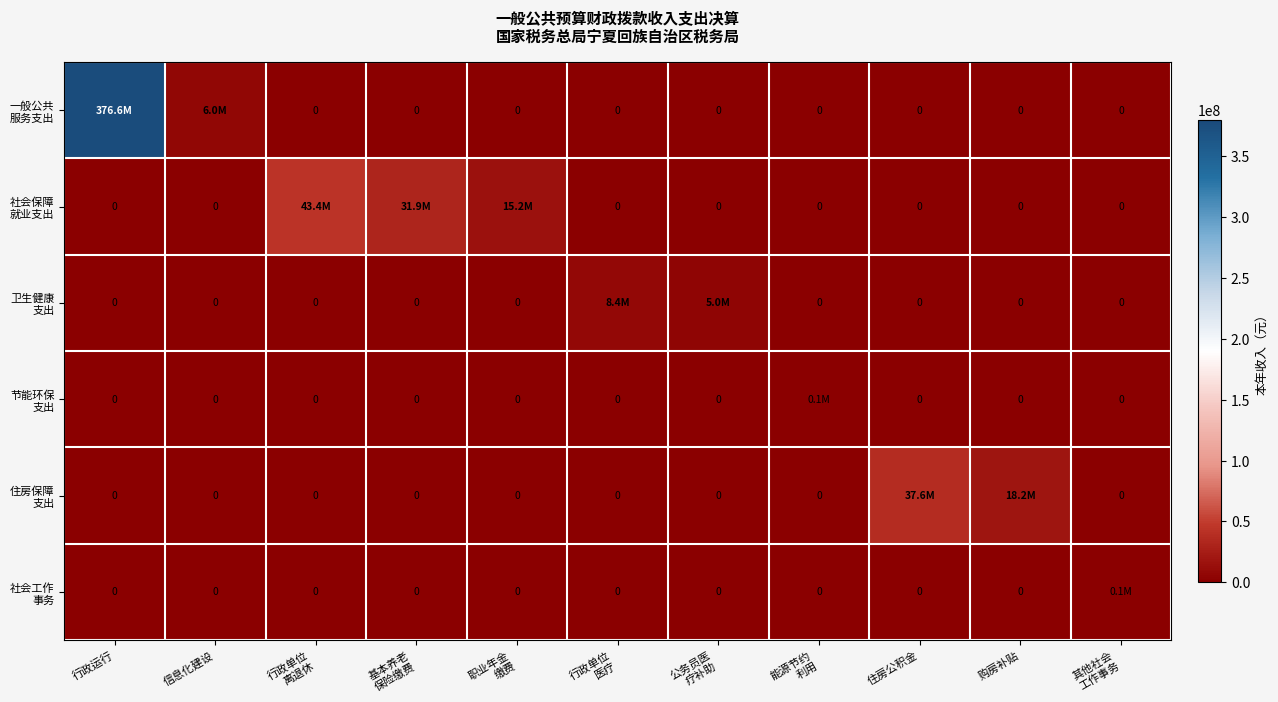

What is the maximum value for 社会工作 事务?

131200.0